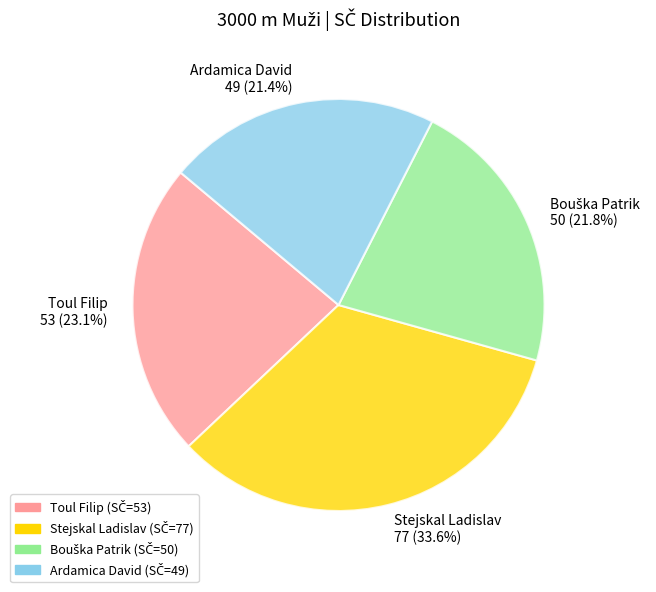

How many slices are in this pie chart?

4